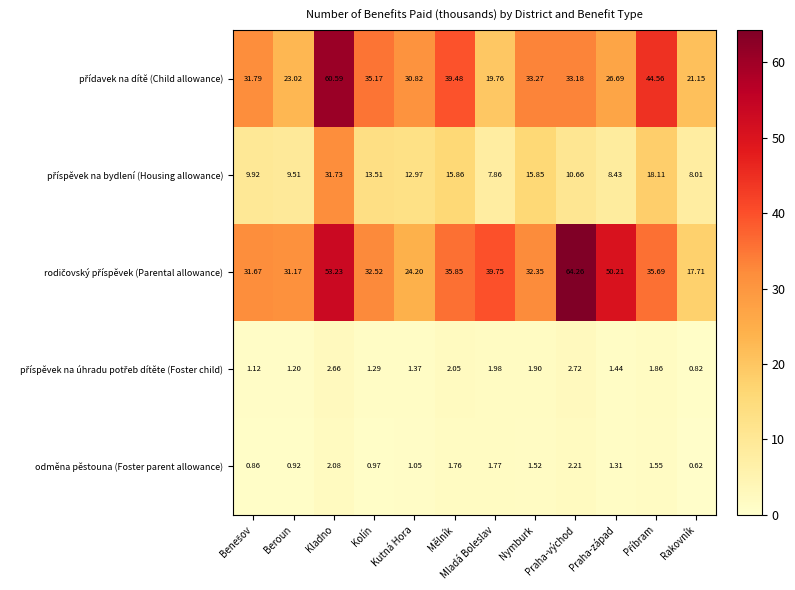

At which category is the sum across all series the highest?

Kladno